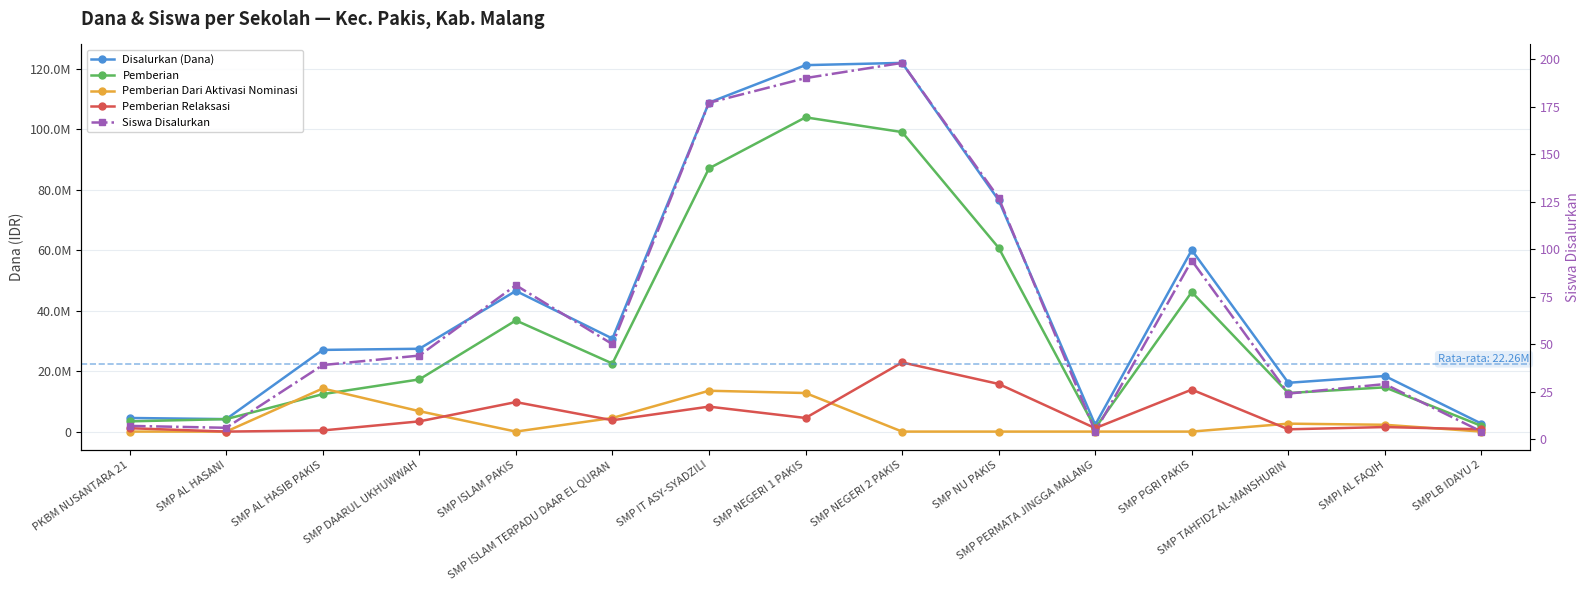

What value does the Pemberian series have at SMP TAHFIDZ AL-MANSHURIN?

12750000